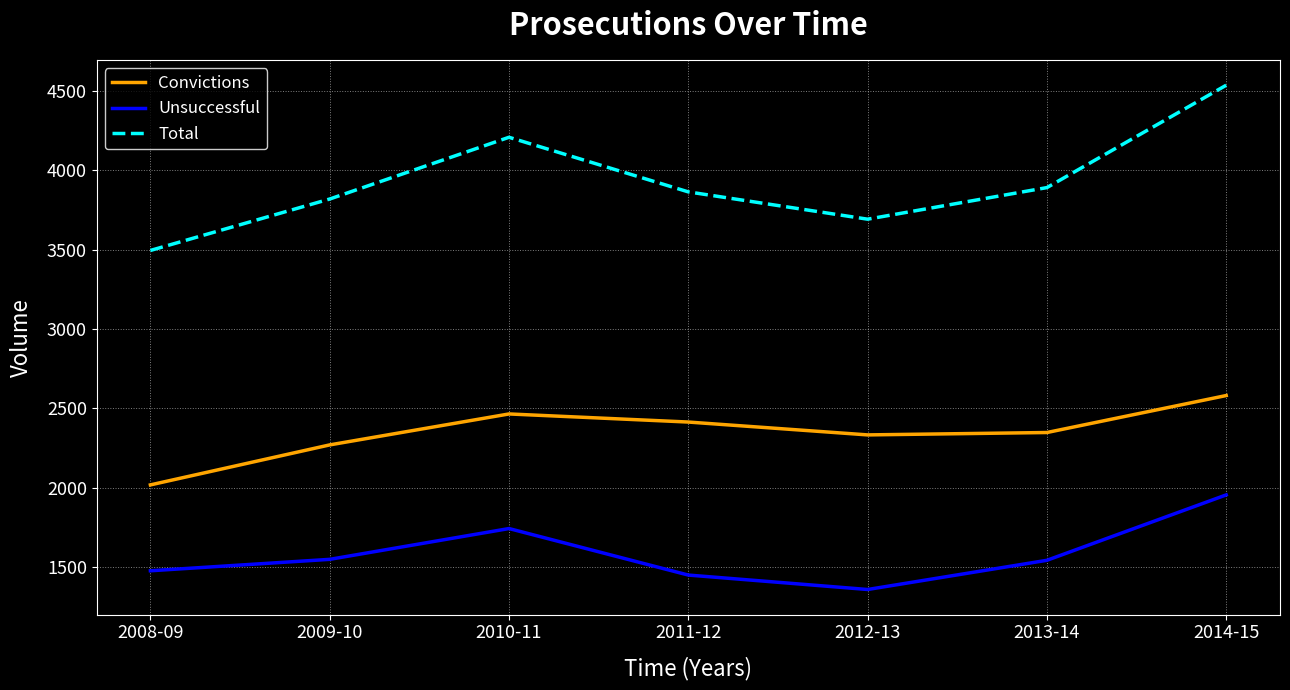

What value does the Unsuccessful series have at 2014-15?

1955